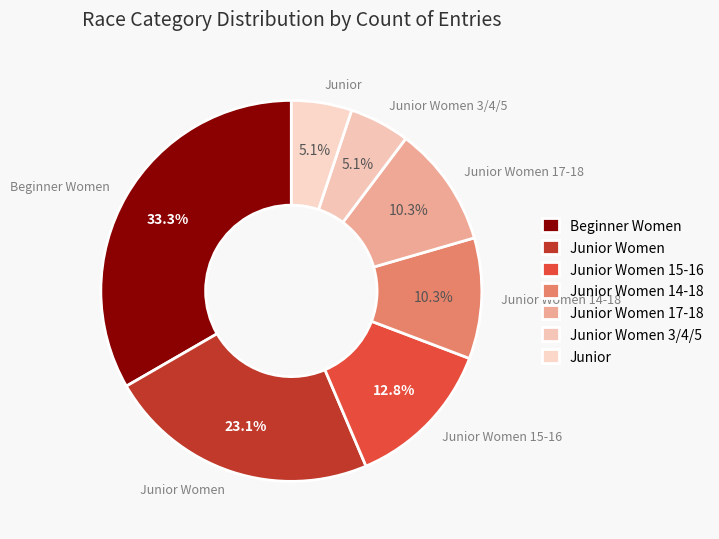

Which category has the biggest portion of the pie?

Beginner Women